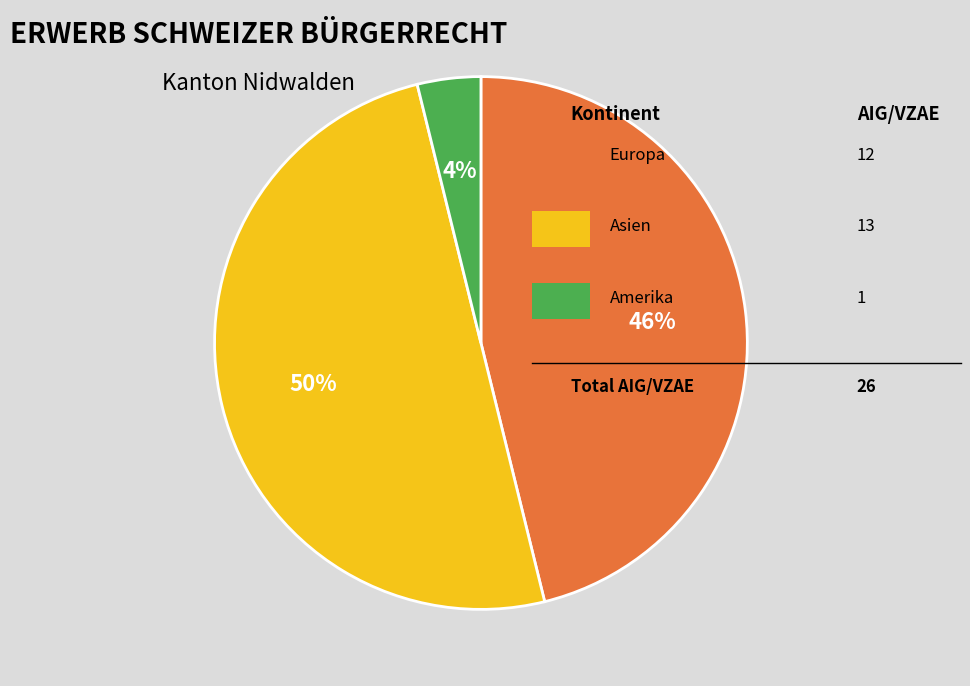

To the nearest percent, what is the difference between the largest and smallest slice percentages?

46%